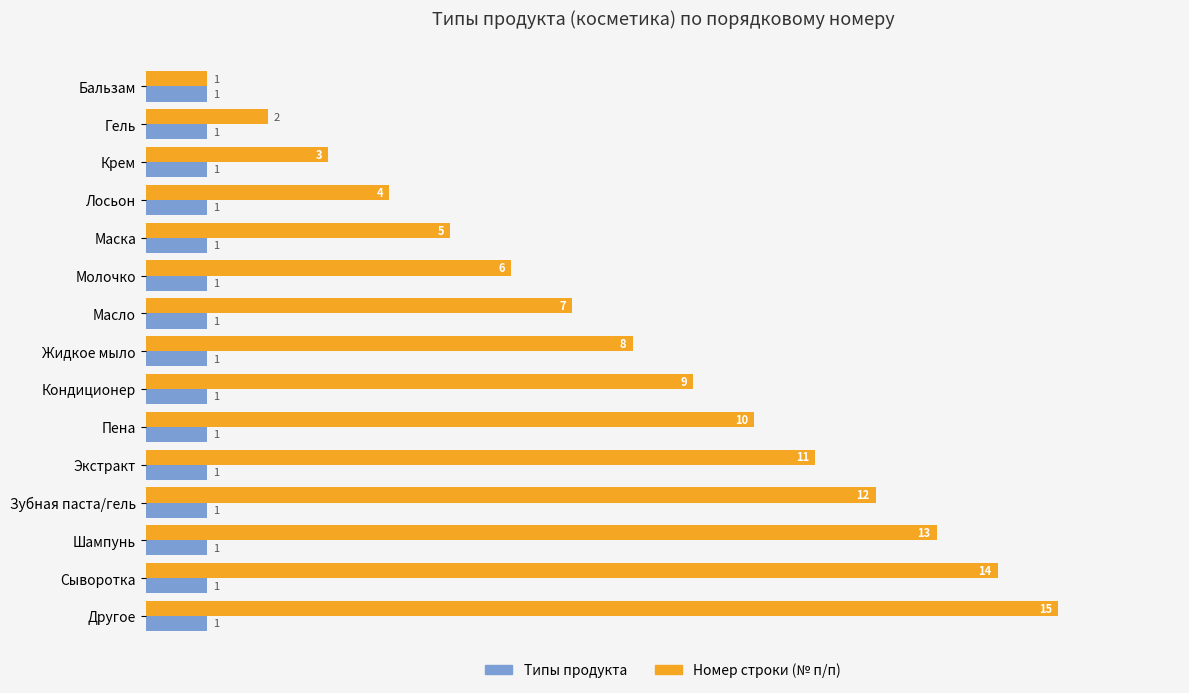

List the series in order of their overall mean, lowest first.

Типы продукта, Номер строки (№ п/п)